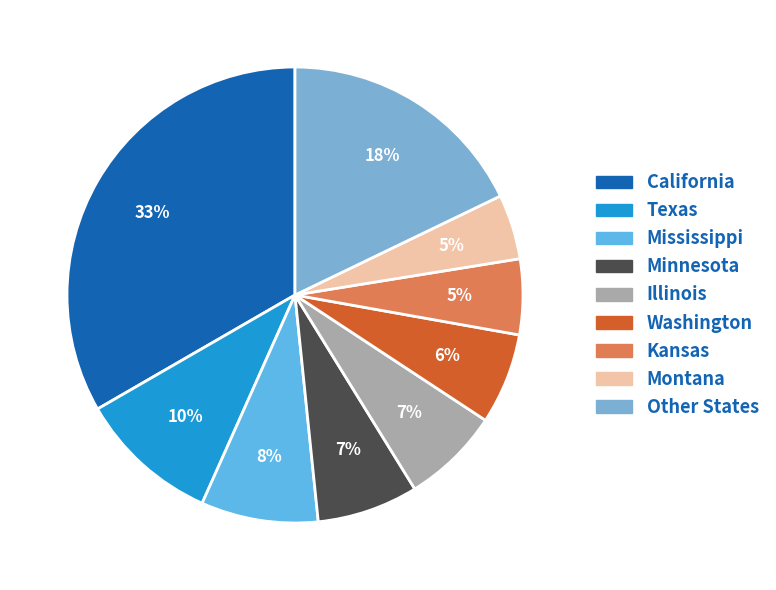

How many slices are in this pie chart?

9